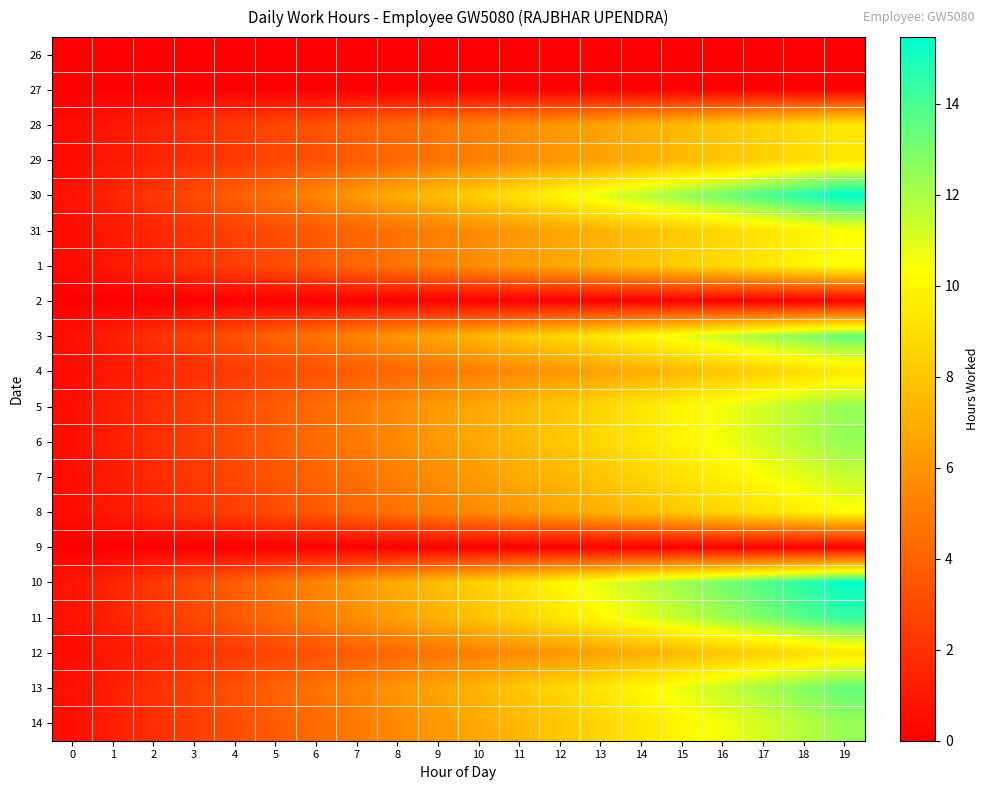

What is the total value across all series at 8?

85.2